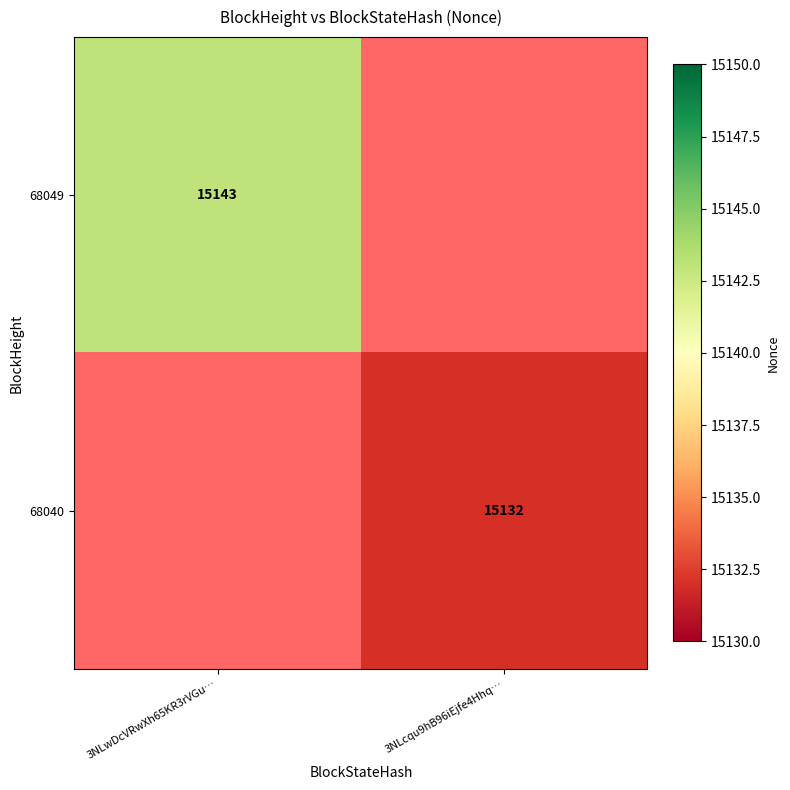

True or false: 68040 has a value of 15132 at 3NLcqu9hB96iEjfe4Hhq….

True